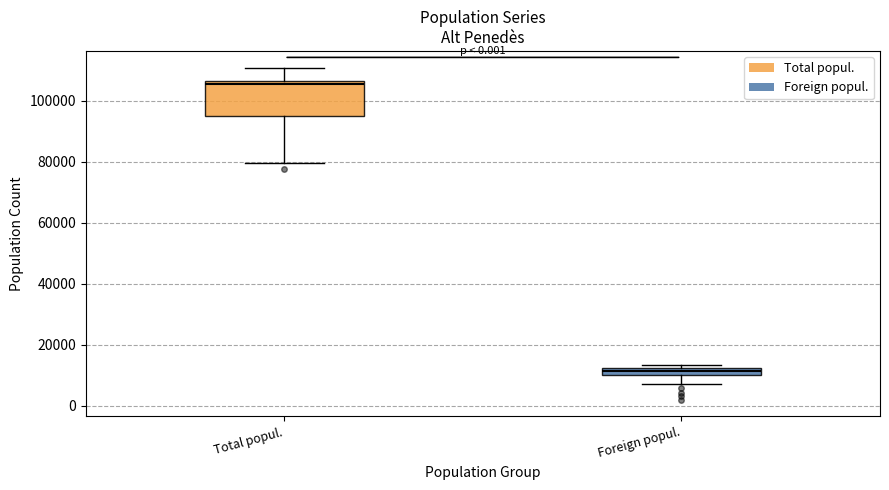

Where is the upper edge of the box for Total popul. on the y-axis? The values are not printed on the chart, so give them approximately, as read against the axis.

106000